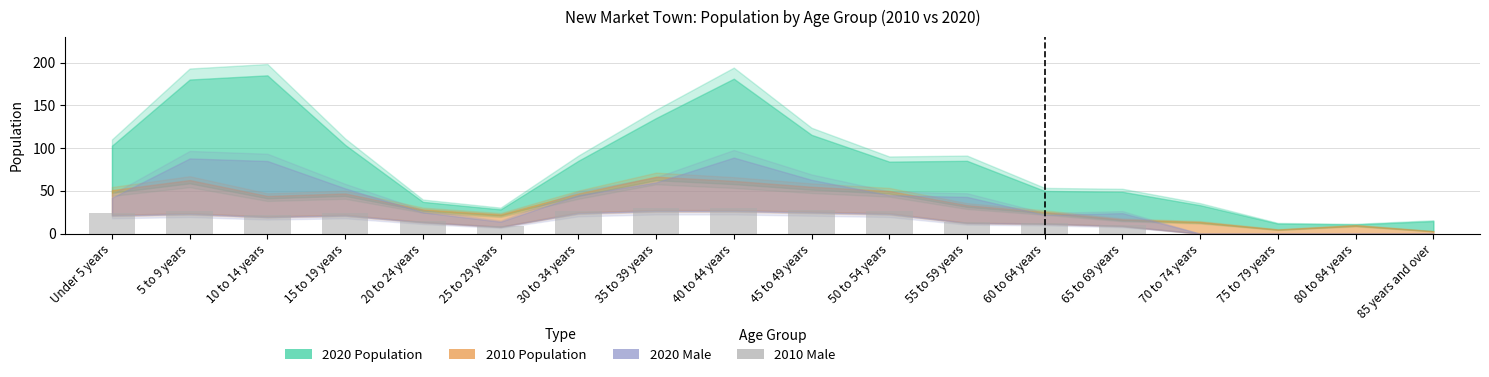

The chart shows a value of 30 at 40 to 44 years. True or false?

True